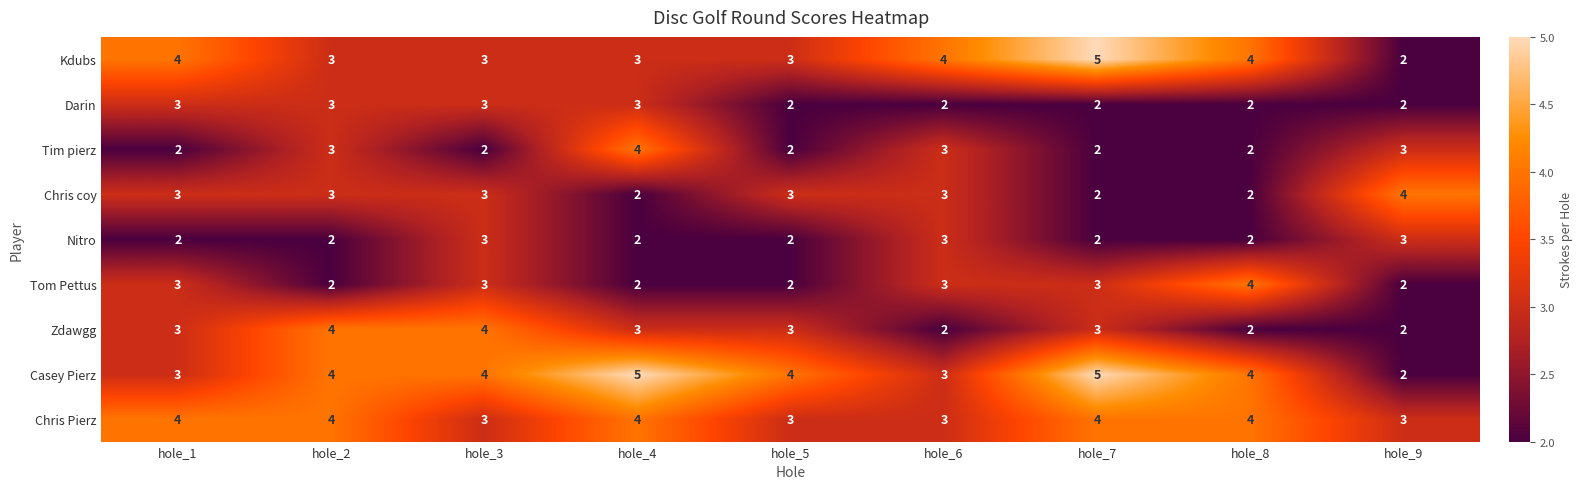

Is it true that Casey Pierz equals 3 at hole_1?

True